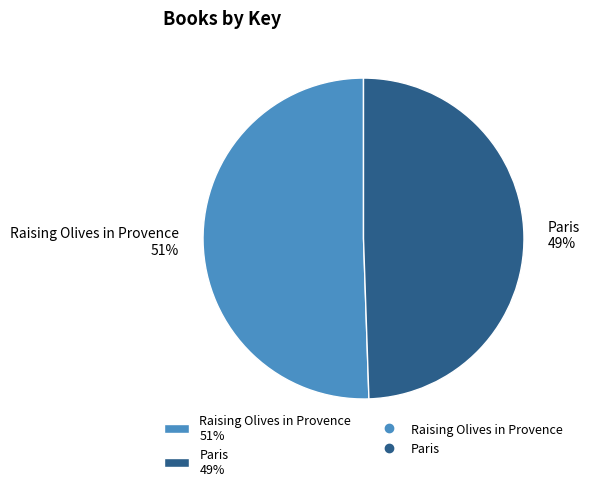

To the nearest percent, what is the average slice percentage?

50%